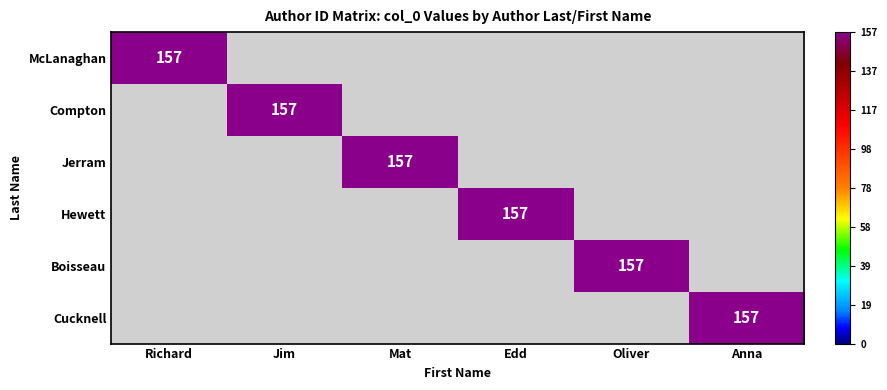

How many categories are shown in the chart?

6